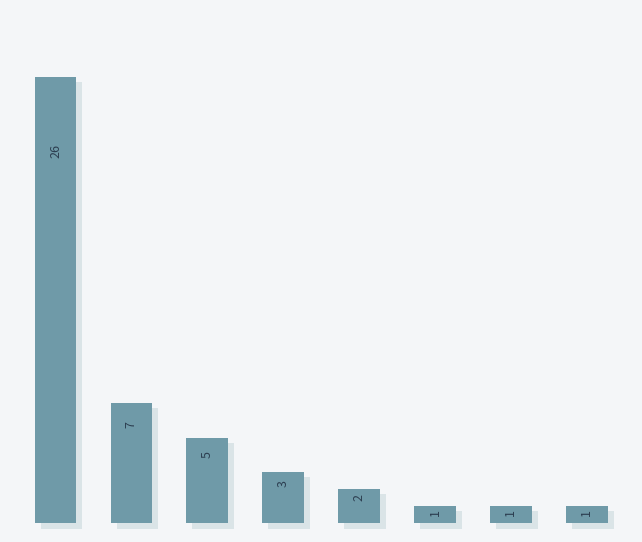

How many bars are there in total?

8